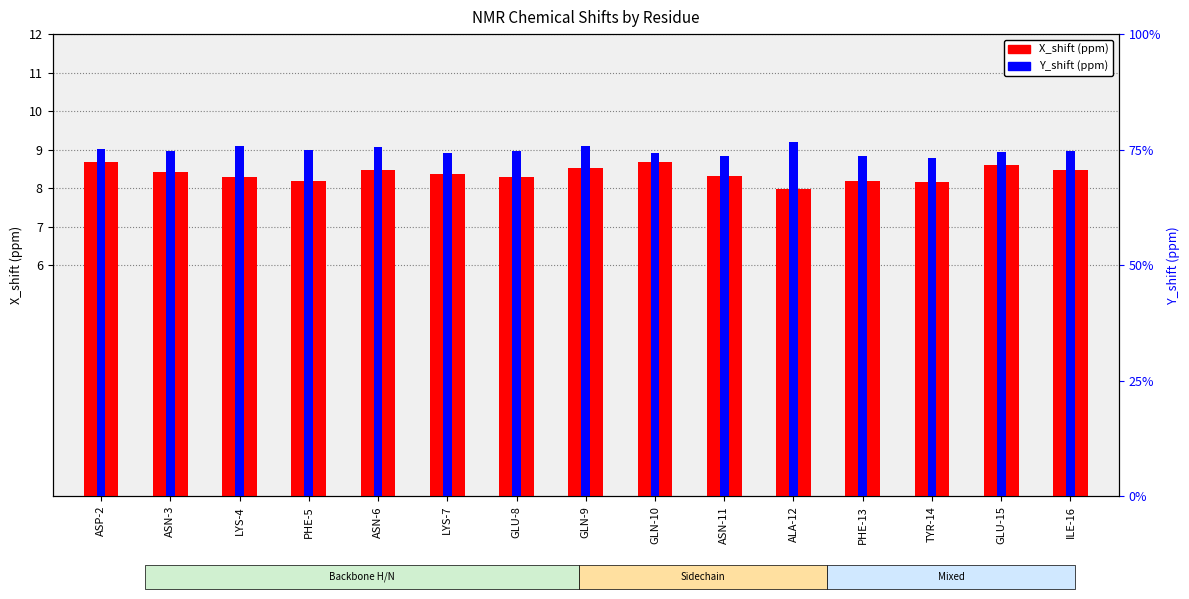

What is the difference between the highest and lowest values at GLU-15?

110.6